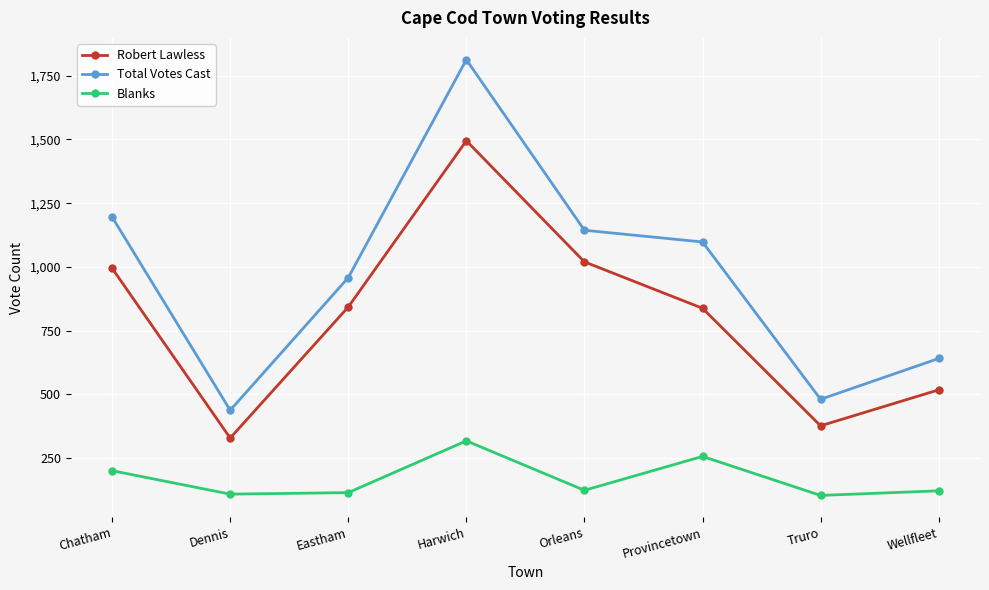

How many lines are shown in the chart?

3